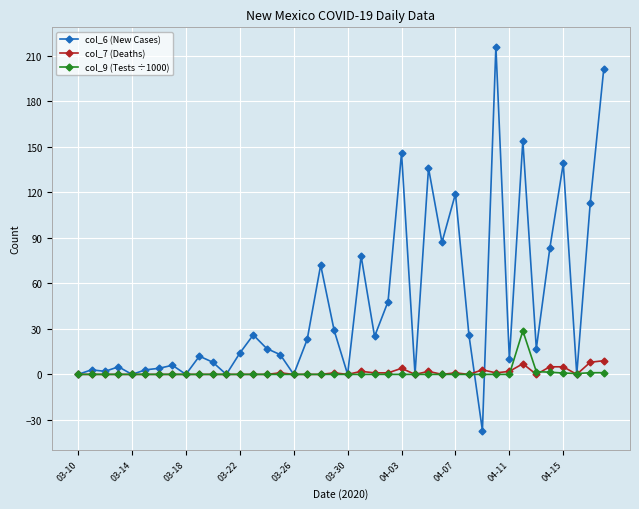

In col_9 (Tests ÷1000), how many points are higher than both neighbors (excluding endpoints)?

1